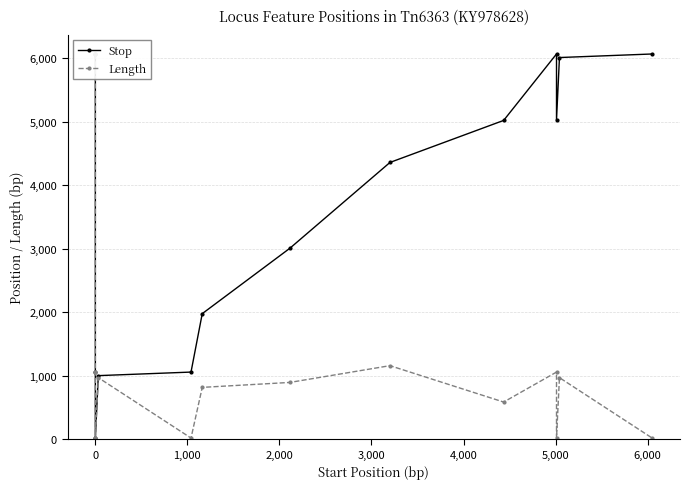

Does the chart display data point markers on the line(s)?

Yes